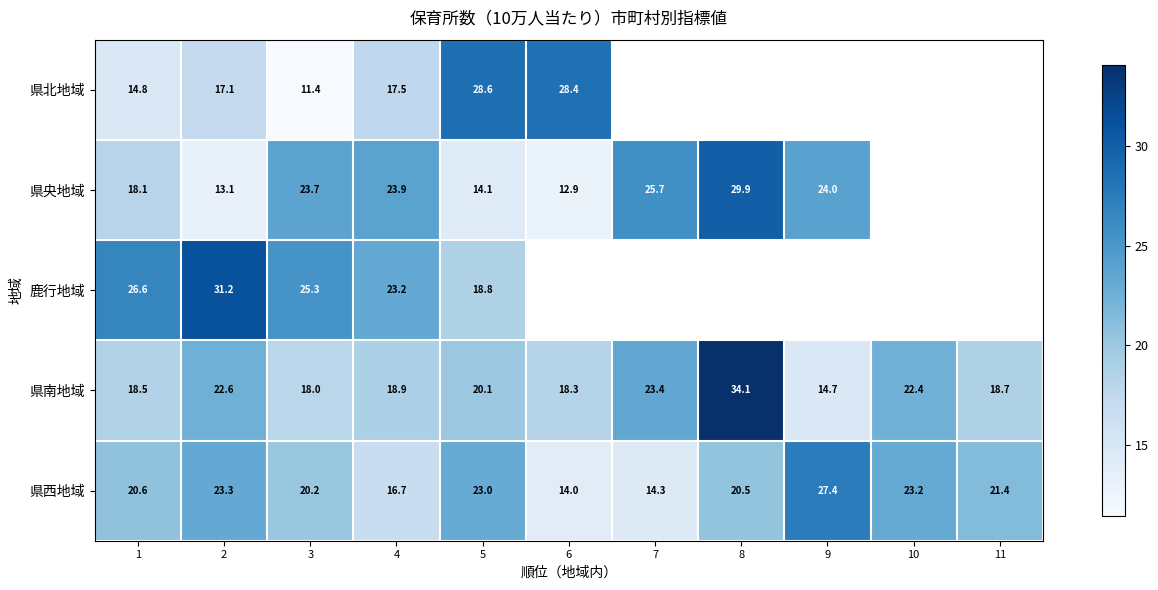

The 県西地域 series shows 23.2 at 10. True or false?

True